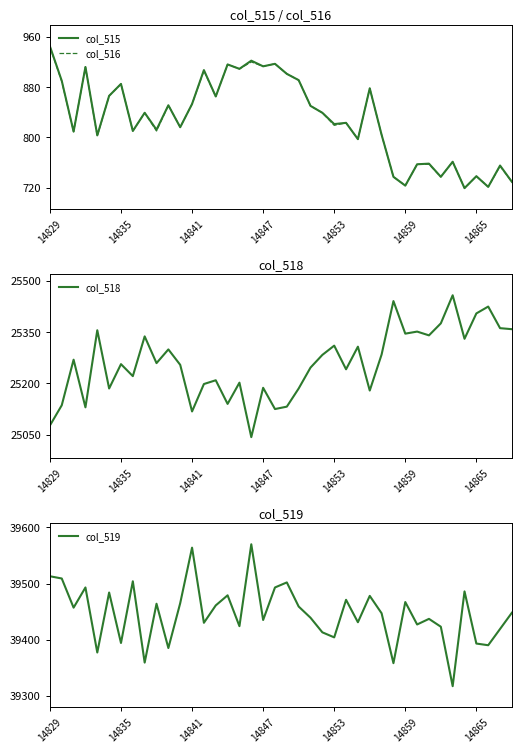

Is it true that col_516 equals 1215 at 14853?

False